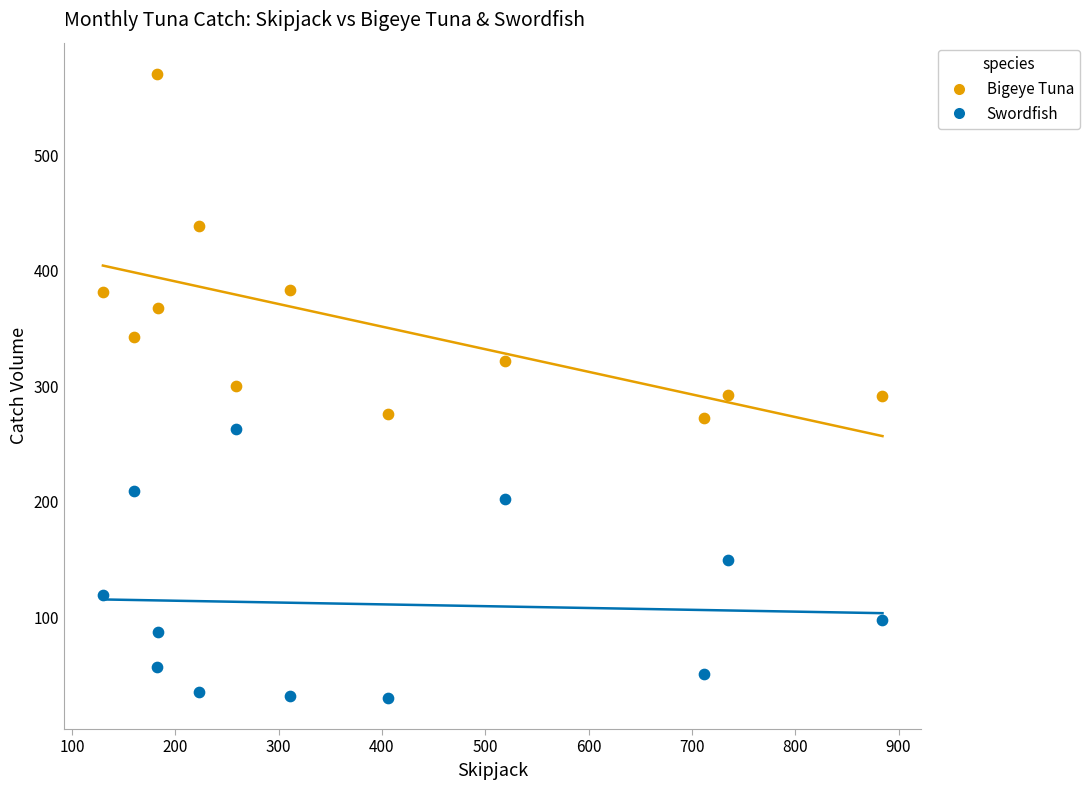

What are all the series names shown in the legend?

Bigeye Tuna, Swordfish